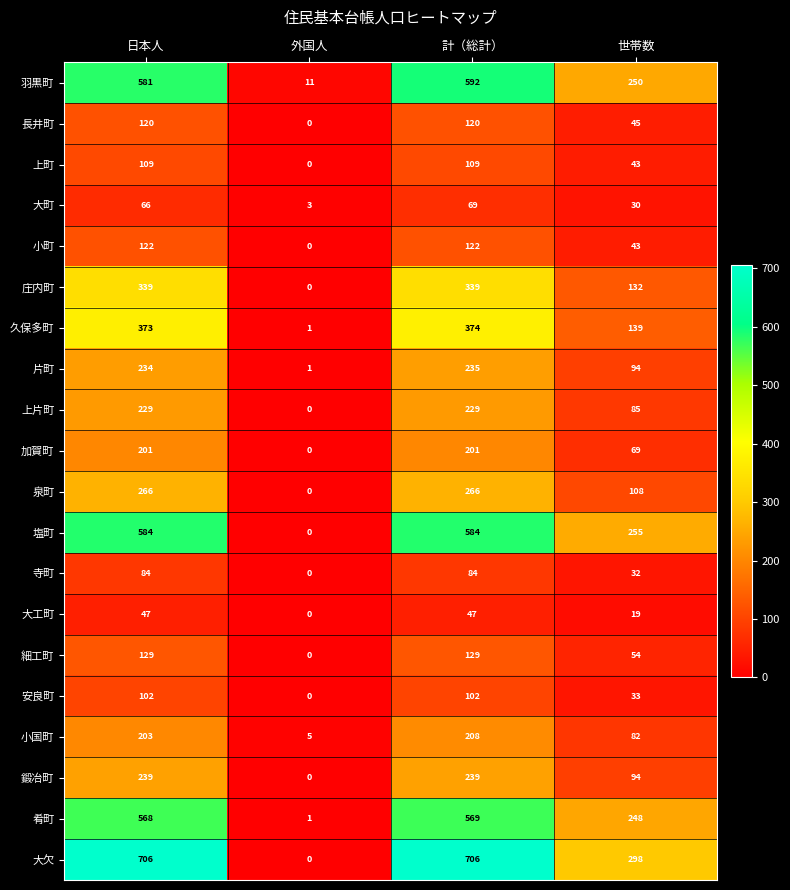

What is the difference between the second highest and second lowest values in the 鍛冶町 series?

145